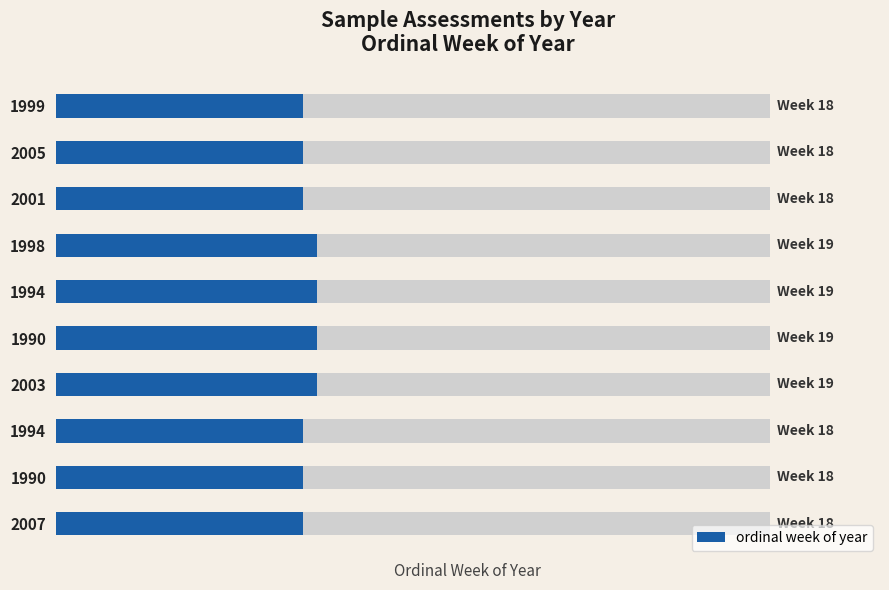

Reading left to right, what are all the values shown in this chart?

18	18	18	19	19	19	19	18	18	18